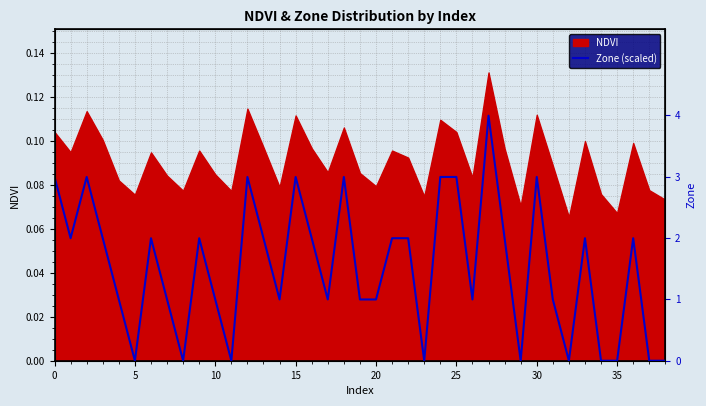

At which category does the data reach its first local valley?

5